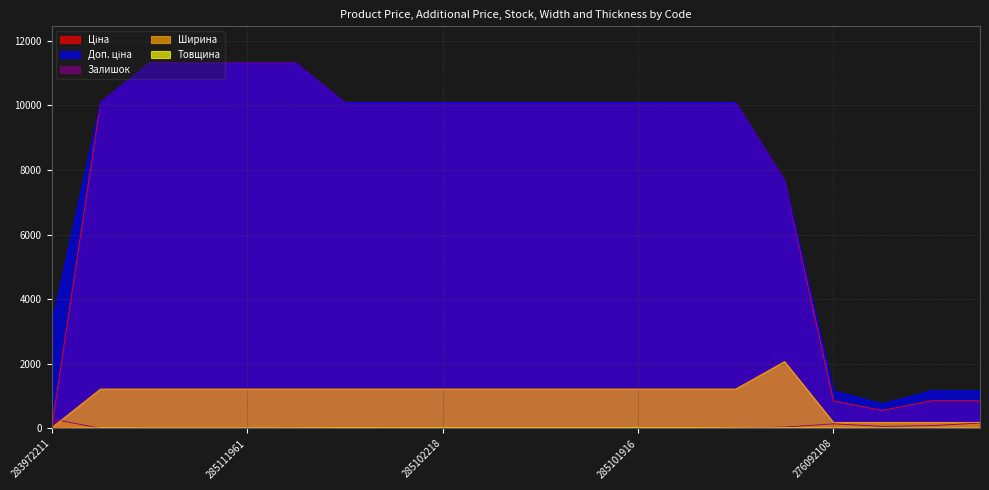

True or false: Ширина has a value of 1220.0 at 285102216.

True